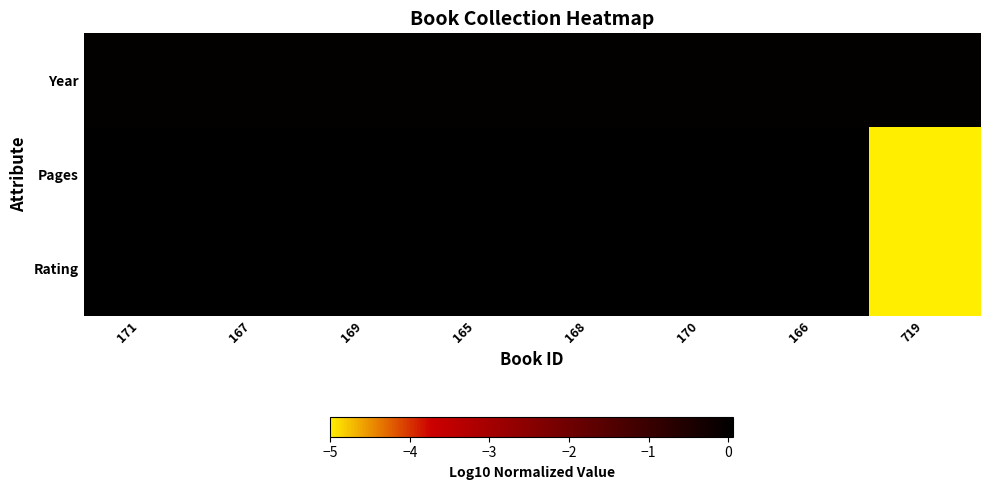

Reading left to right, transcribe all the data shown in this chart.

Year: 171=0.0	167=-0.0	169=0.0	165=-0.0	168=-0.0	170=0.0	166=0.0	719=-0.0
Pages: 171=0.1	167=0.1	169=0.1	165=0.1	168=0.1	170=0.1	166=0.1	719=-5.0
Rating: 171=0.1	167=0.1	169=0.1	165=0.1	168=0.1	170=0.1	166=0.1	719=-5.0